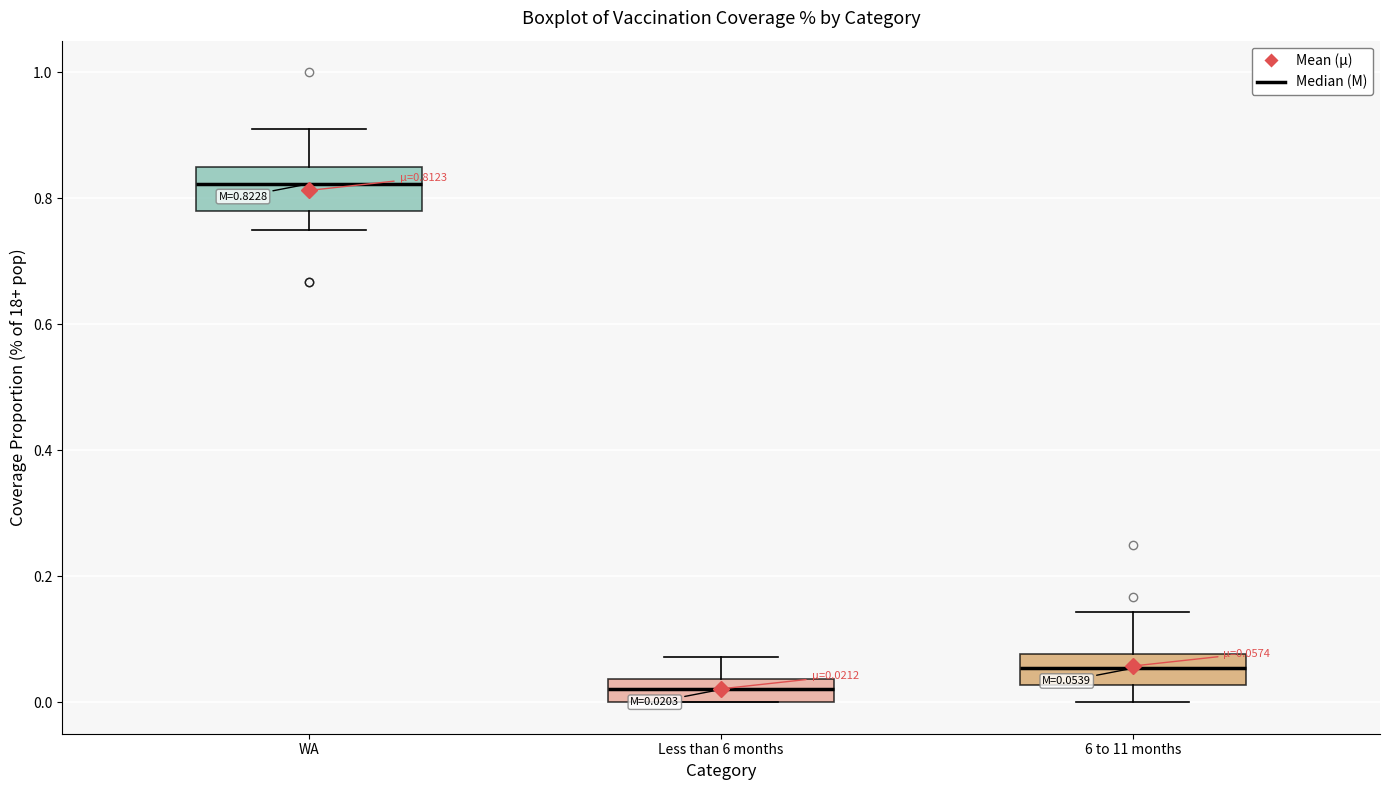

Which box has the highest median line?

WA